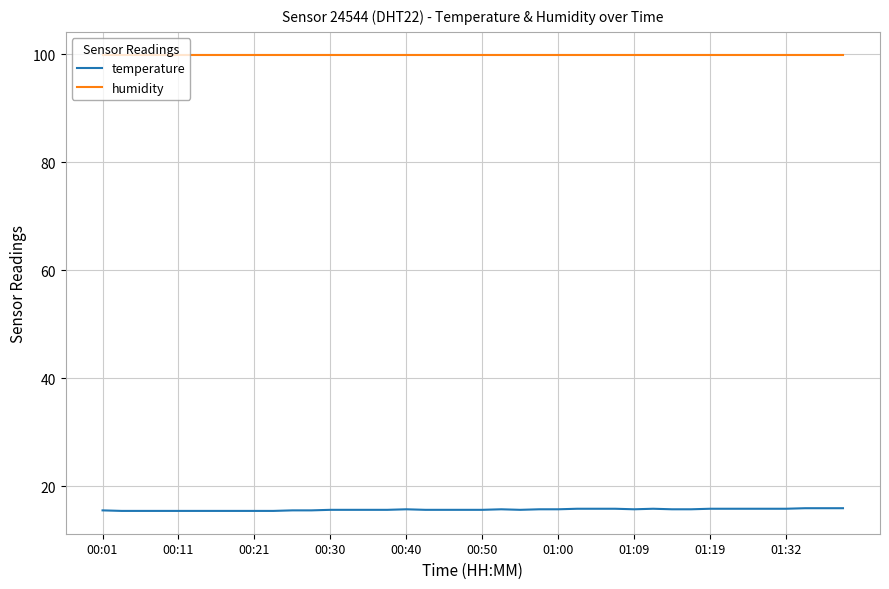

True or false: temperature and humidity intersect in this chart.

False